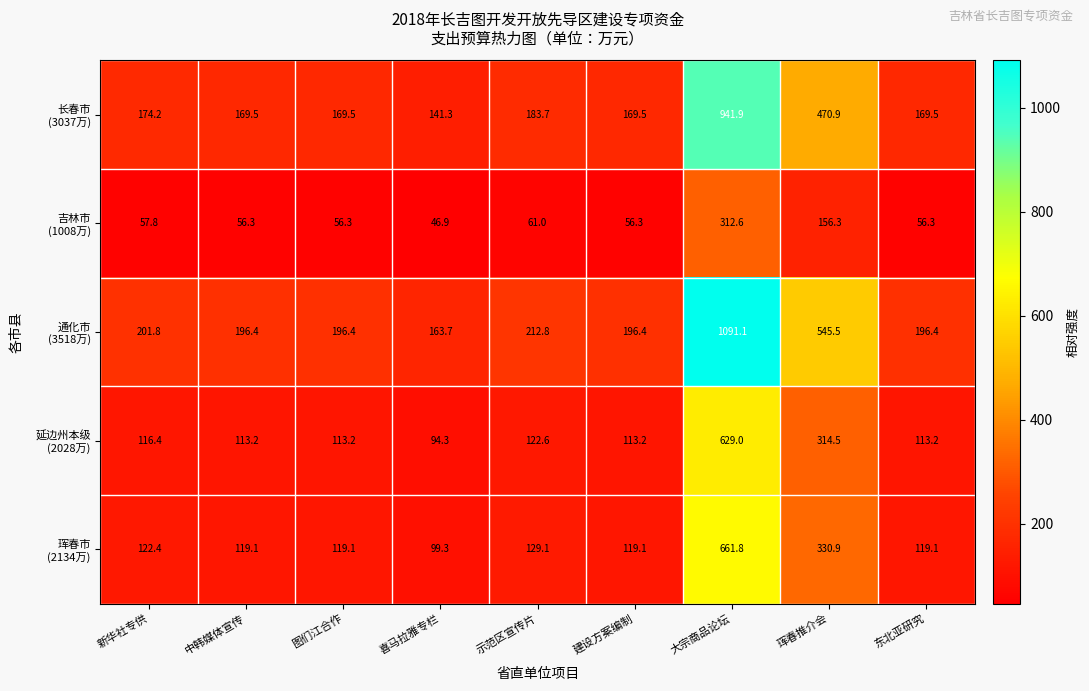

What is the minimum value shown in the chart?

46.9